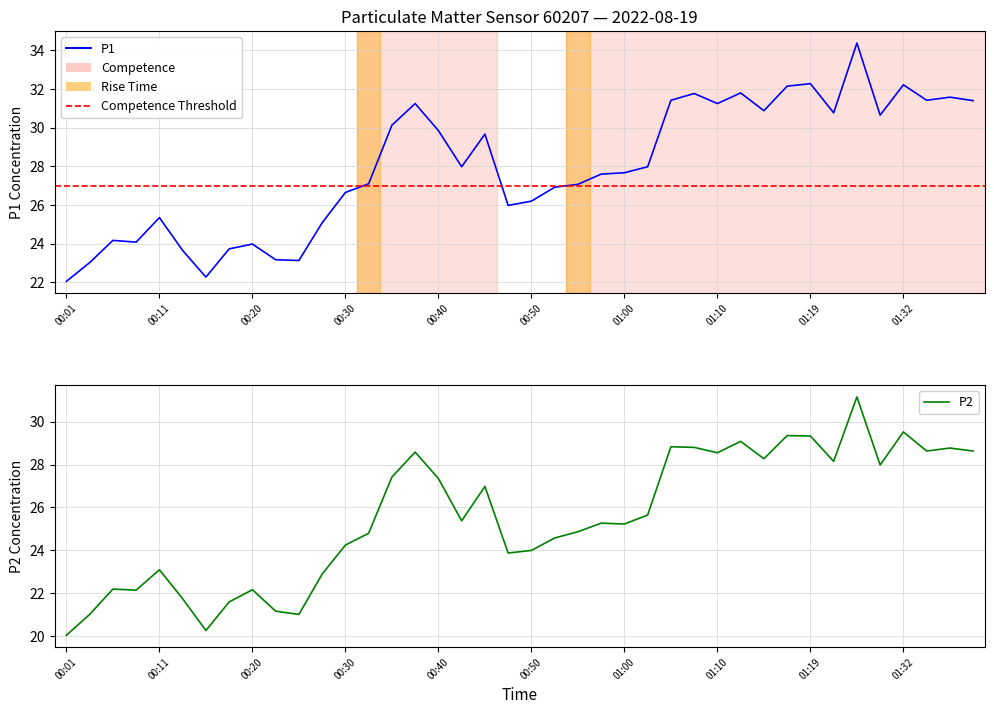

Is the value of P2 at 00:45 greater than the value of P1 at 01:02?

No